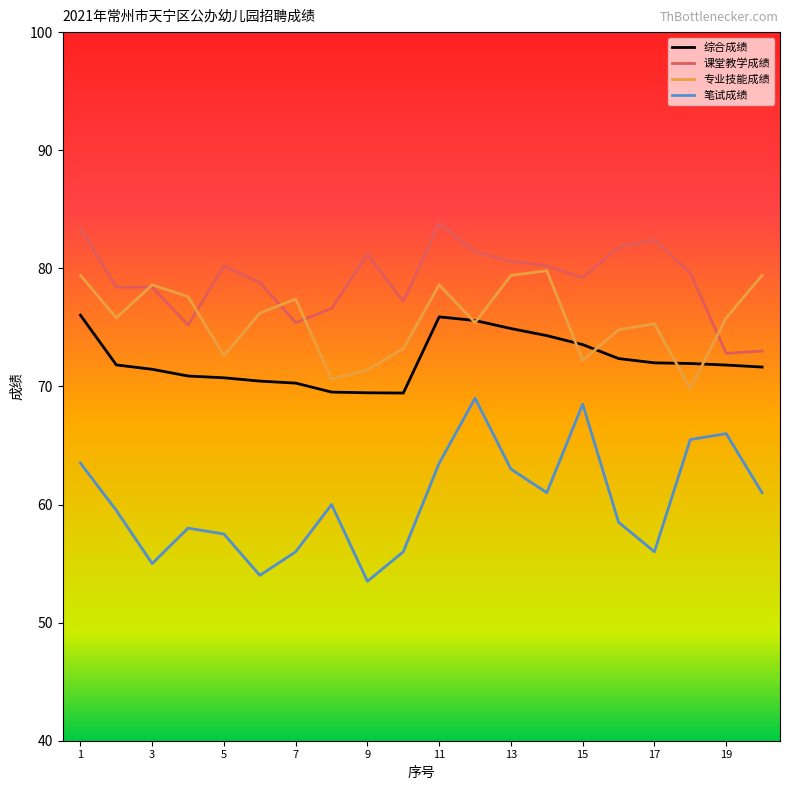

Which series has the widest spread of values?

笔试成绩